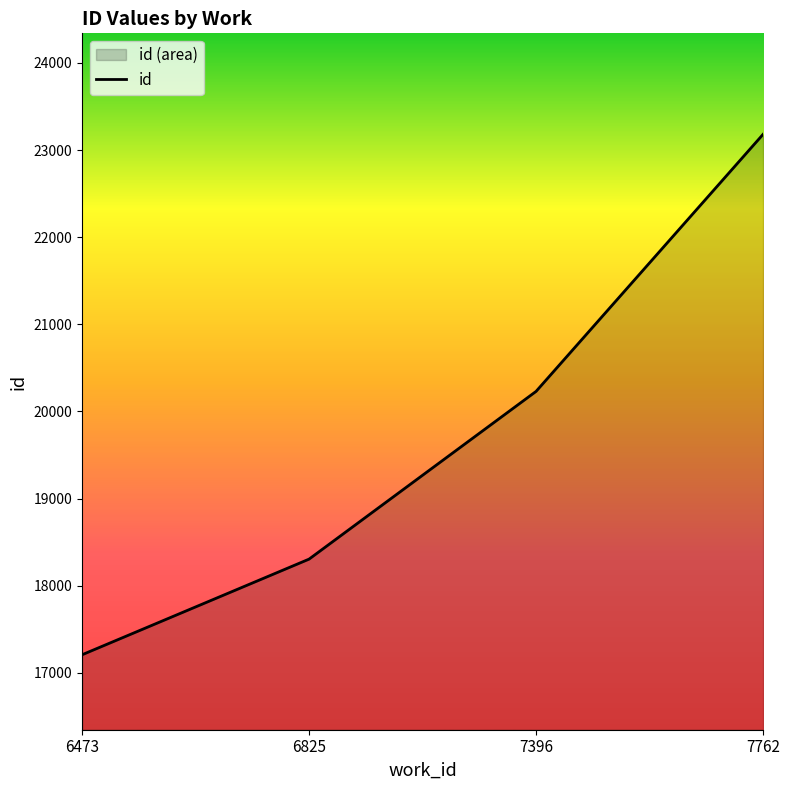

How many distinct data groups are displayed?

1